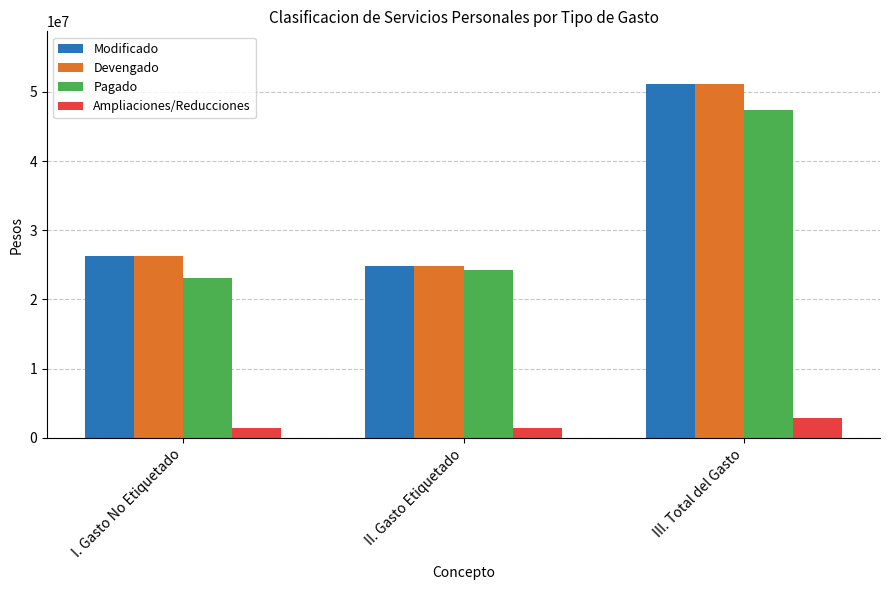

Which label corresponds to the largest value in the chart?

III. Total del Gasto